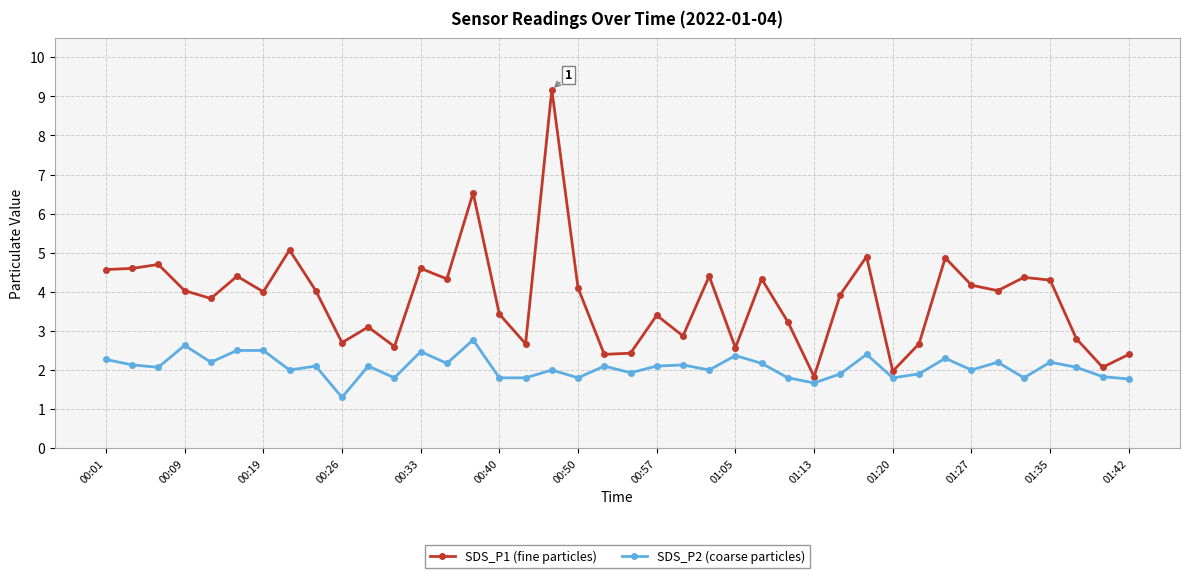

How many interior local peaks does the SDS_P1 (fine particles) series have?

13